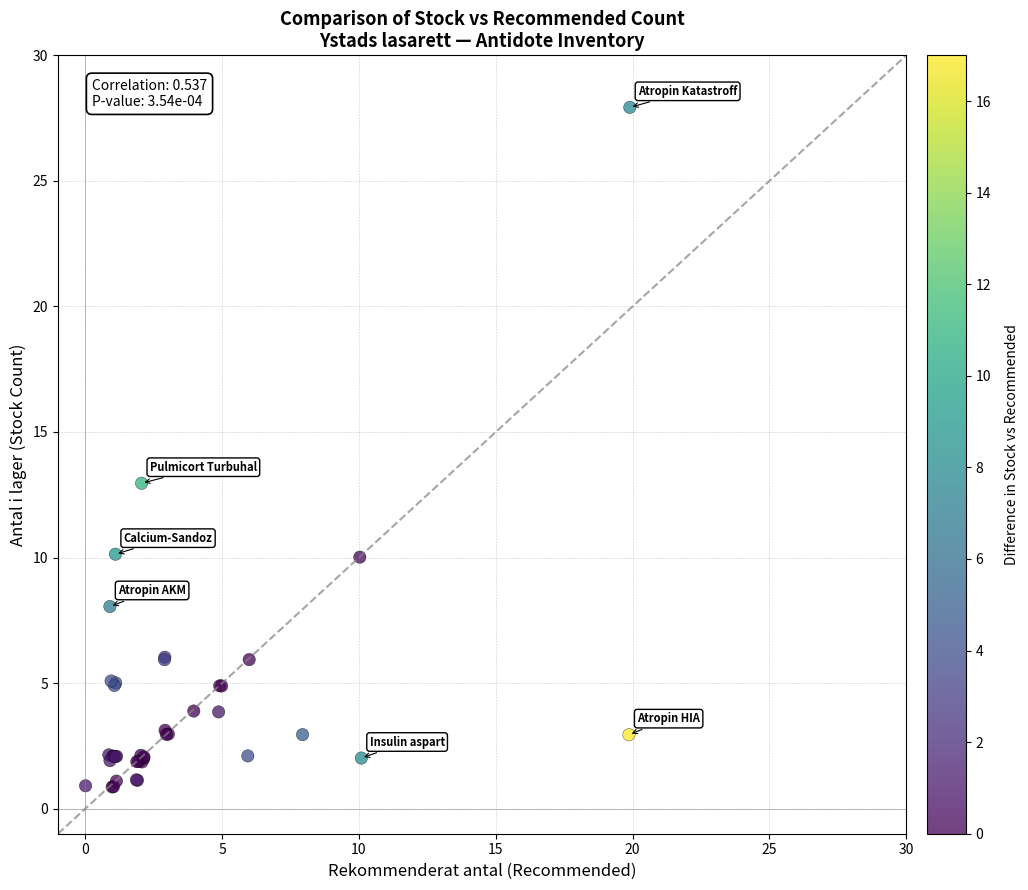

What Y value in the scatter plot is closest to 14?

13.0